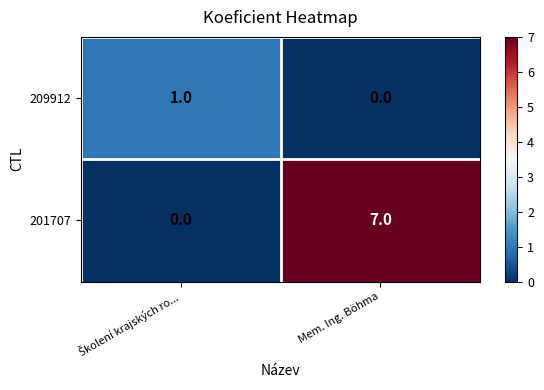

Which series has the widest spread of values?

201707